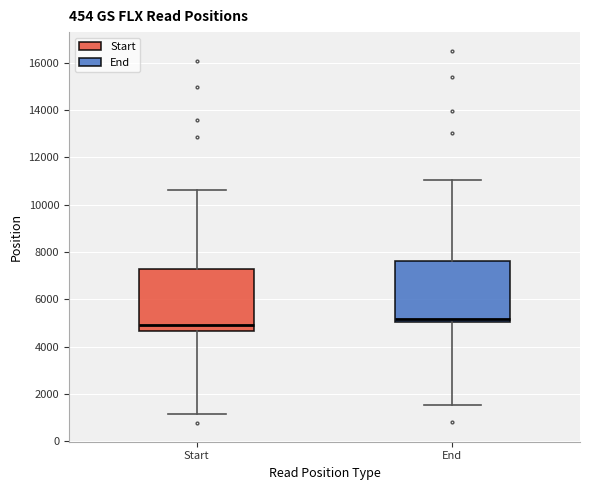

Reading left to right, read every box against the y-axis: the position of its median line, the range the box covers, and the ends of its whiskers. The values are not printed on the chart, so give them approximately, as read against the axis.

Start: median 5000, box 4600 to 7200, whiskers 1200 to 10600
End: median 5200, box 5000 to 7600, whiskers 1600 to 11000